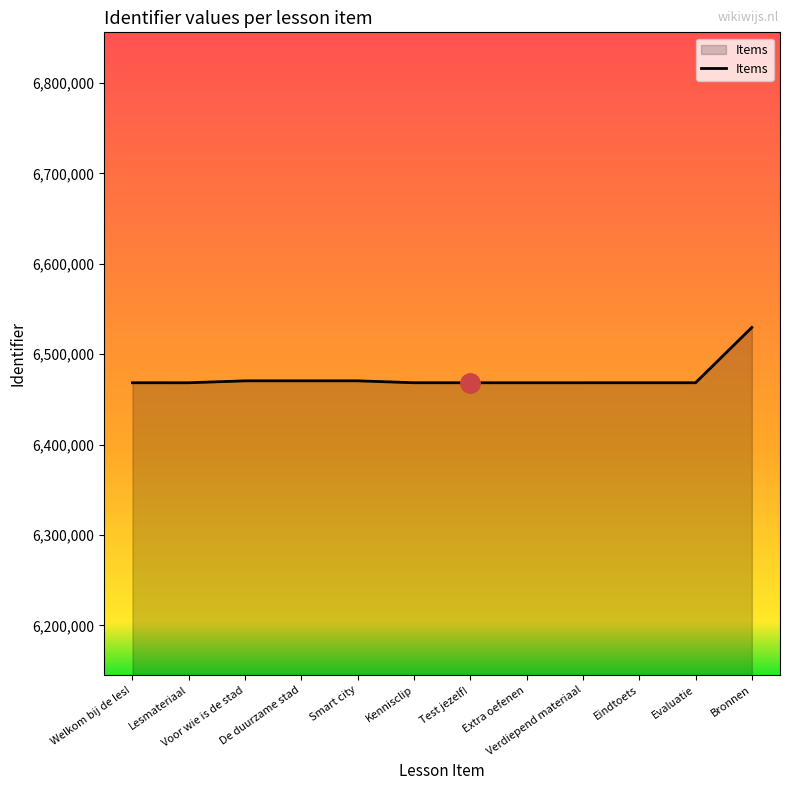

What is the minimum value shown in the chart?

6468466